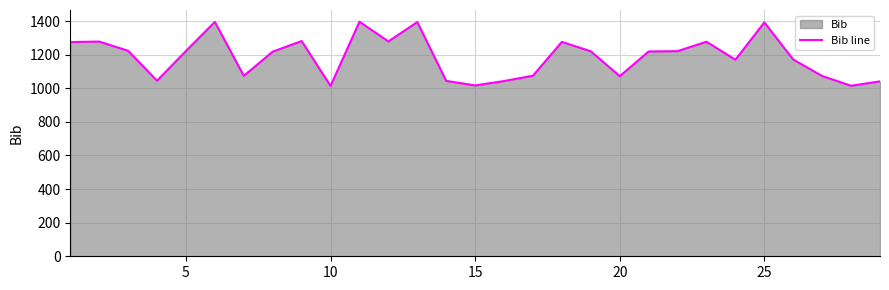

What is the value of the 28th point from the left?

1015